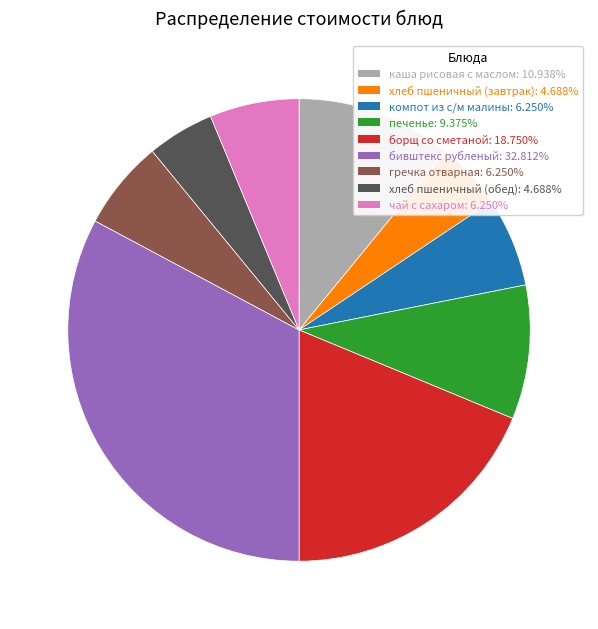

What is the ratio of the value at компот из с/м малины: 6.250% to the value at борщ со сметаной: 18.750%?

0.3